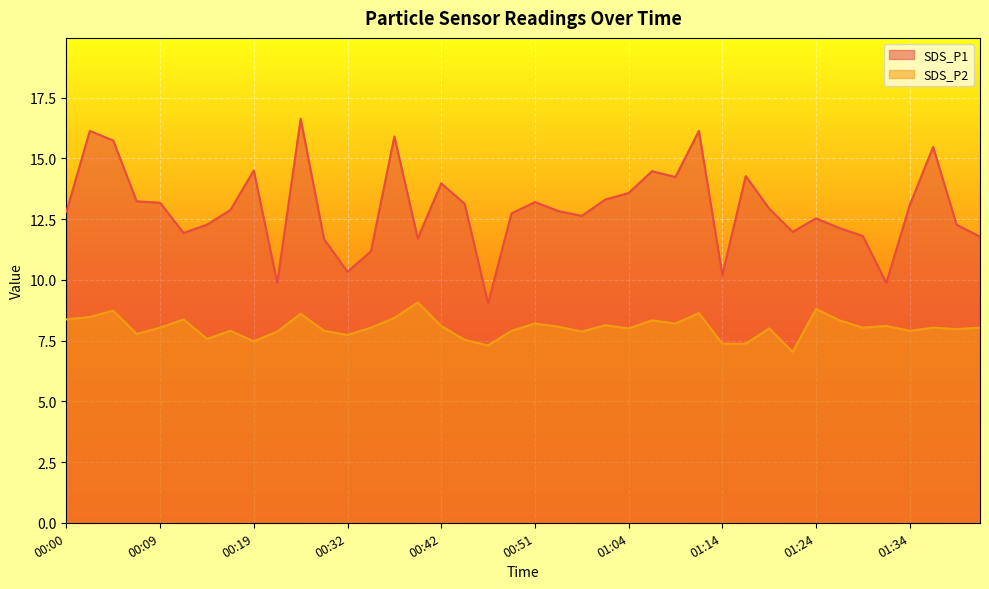

Is it true that SDS_P1 equals 25.8 at 00:37?

False